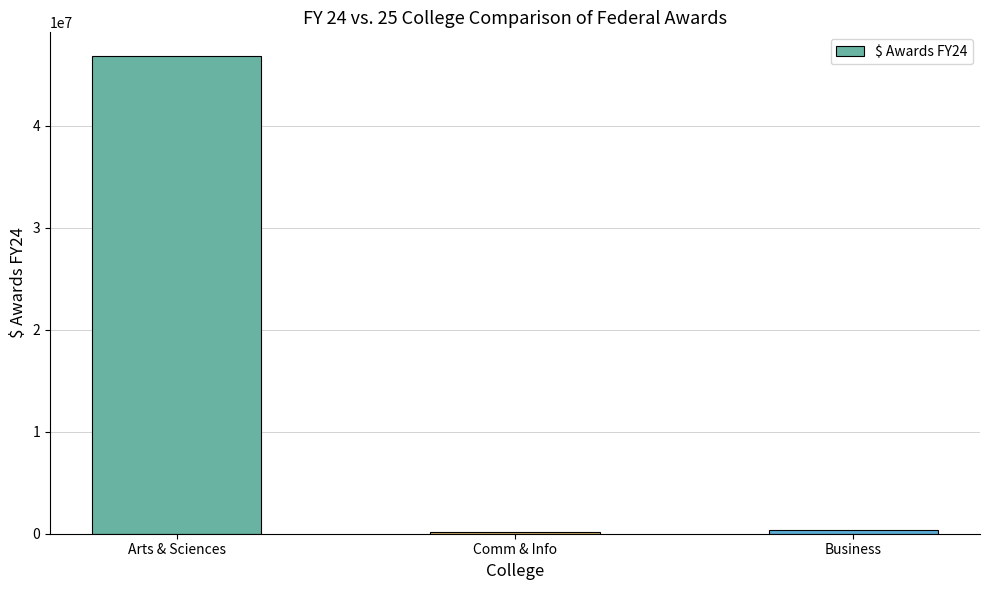

The value at Arts & Sciences is 46838938.3. True or false?

True